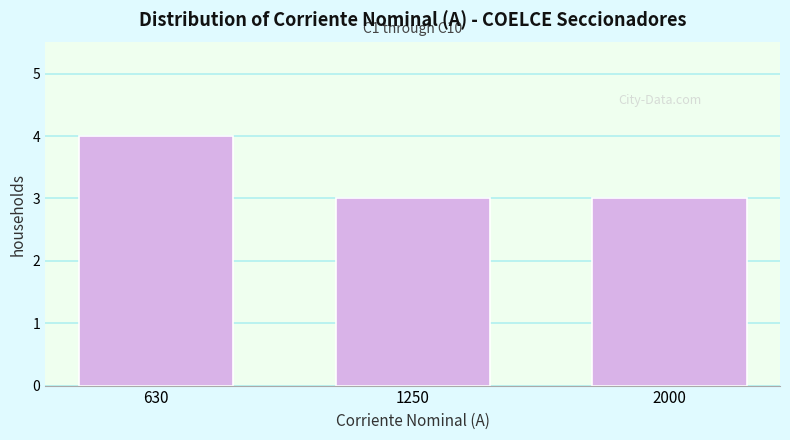

Reading left to right, extract all data points from this chart.

4	3	3